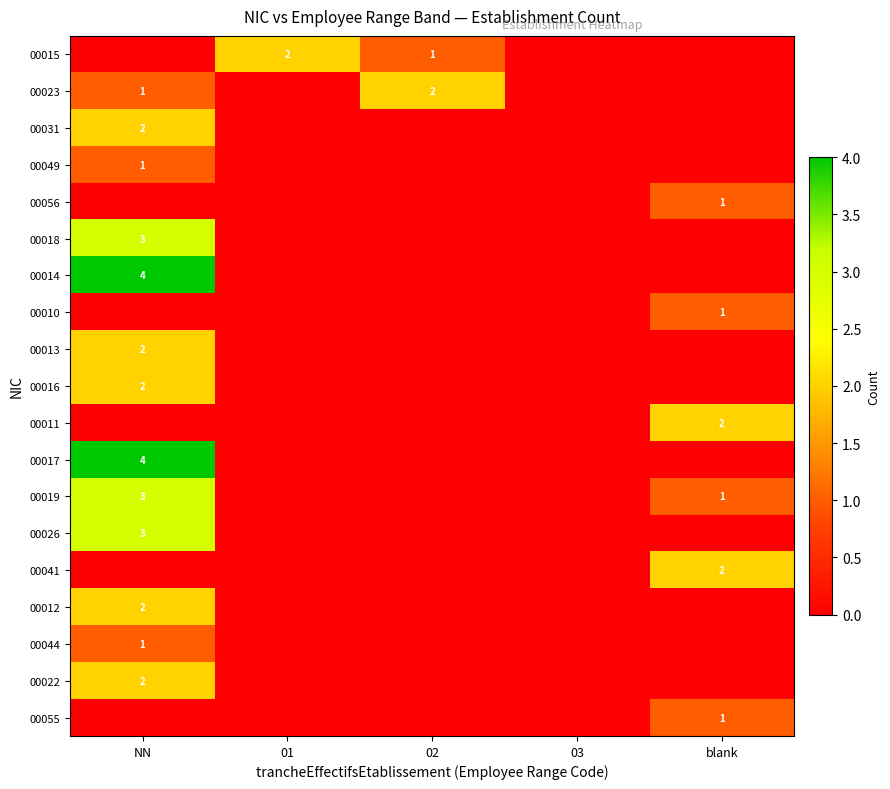

What is the greatest value displayed?

4